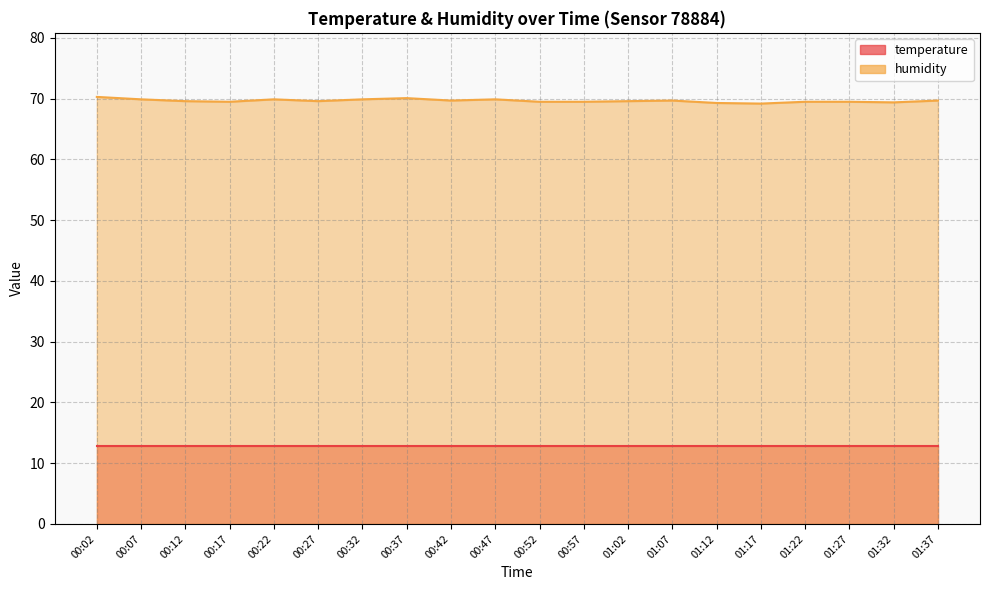

Count the number of categories in the chart.

20